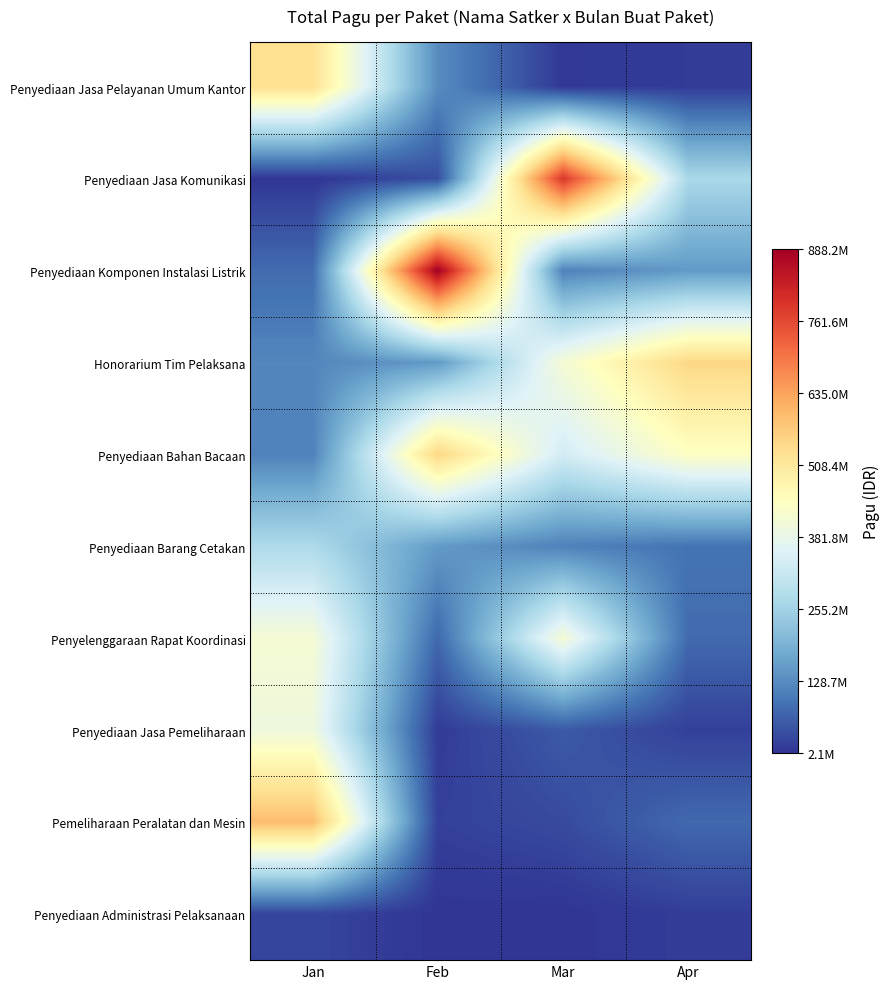

What is the minimum value shown in the chart?

2081000